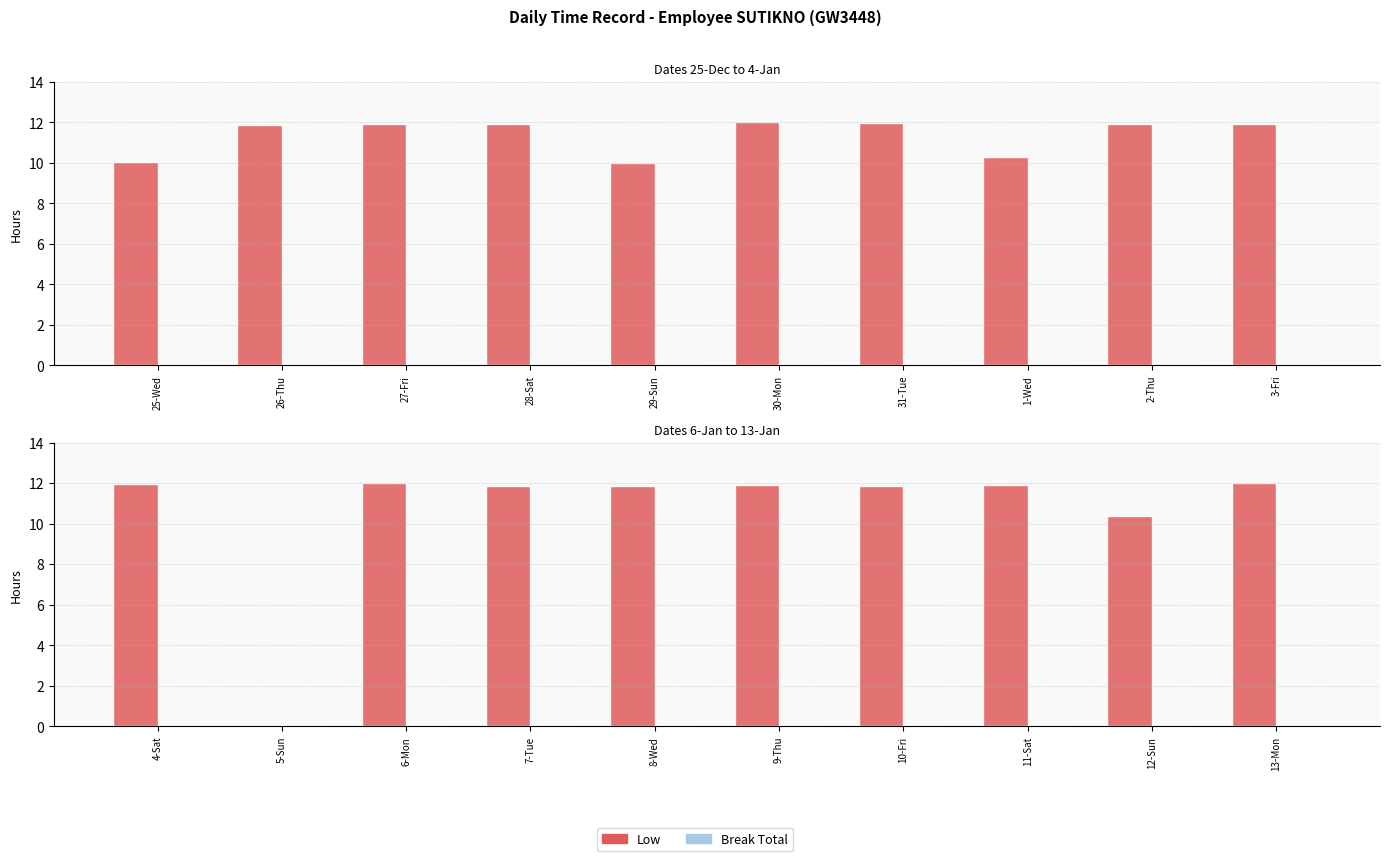

Is it true that Low equals 2.7 at 6-Mon?

False